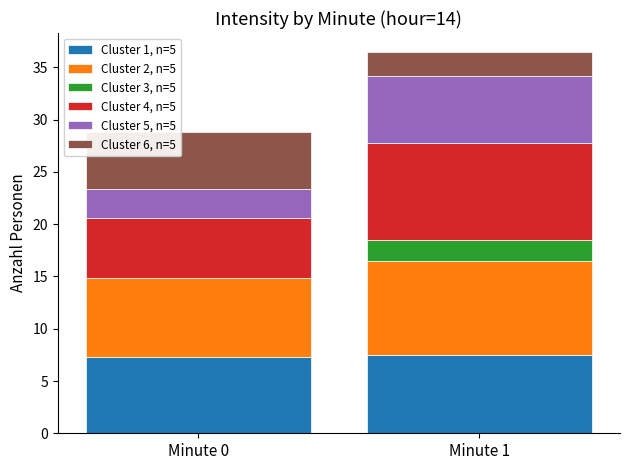

What is the sum of the Cluster 1, n=5 values at Minute 1 and Minute 0?

14.8